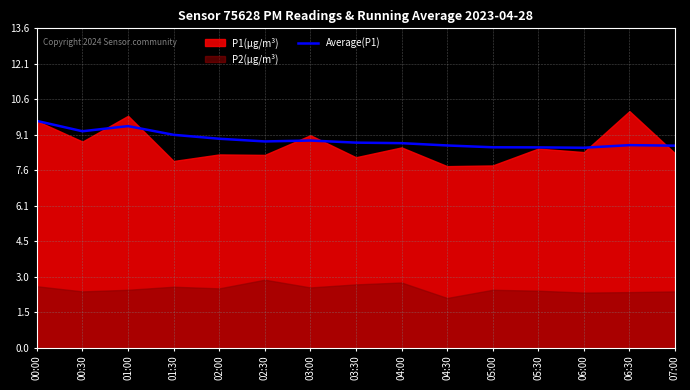

What is the minimum value for Average(P1)?

8.5